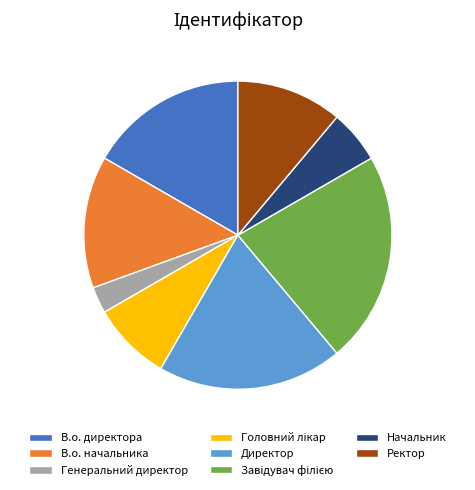

Do Директор and В.о. директора together represent more than half of the pie?

No